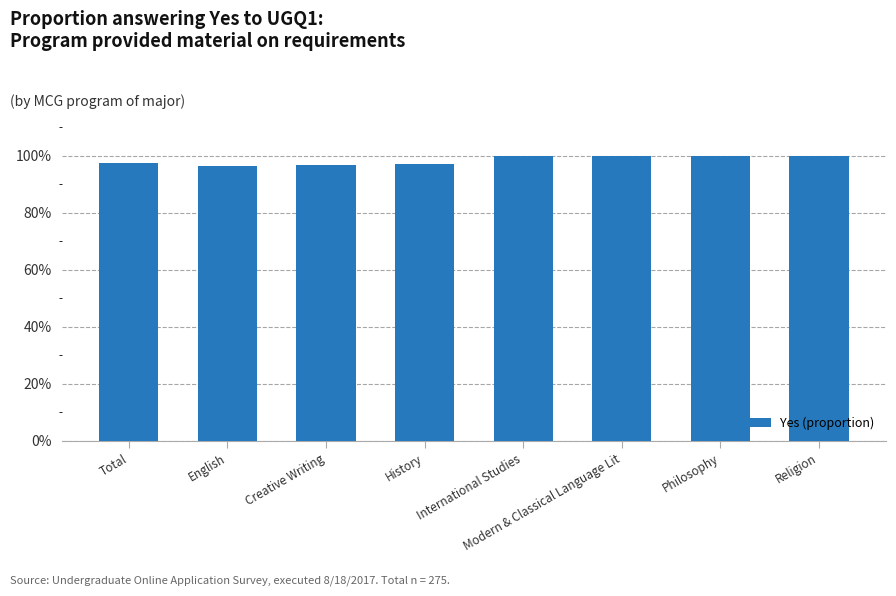

Does the chart contain any negative values?

No